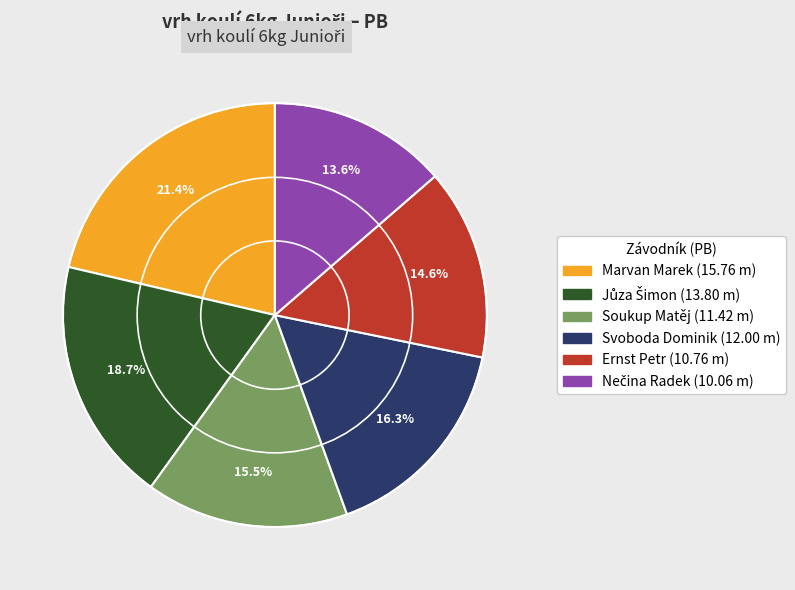

Is the sum of Soukup Matěj and Svoboda Dominik greater than half?

No